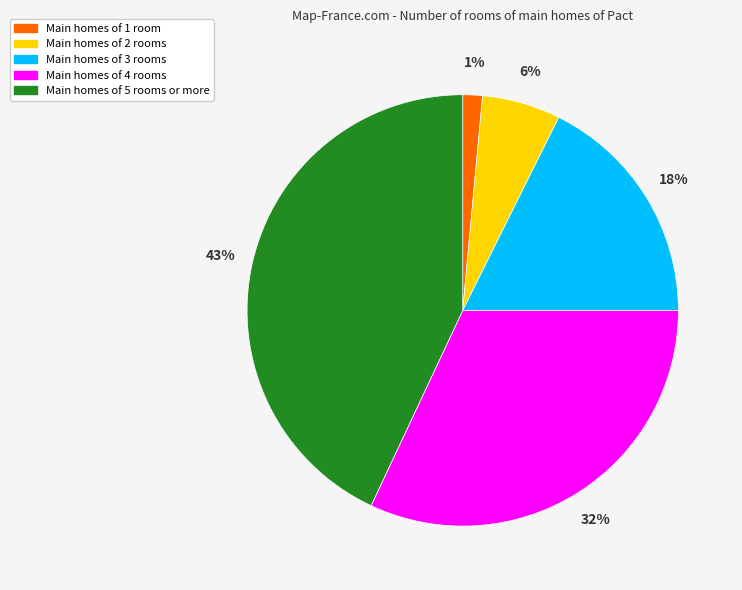

Does any single category account for the majority?

No